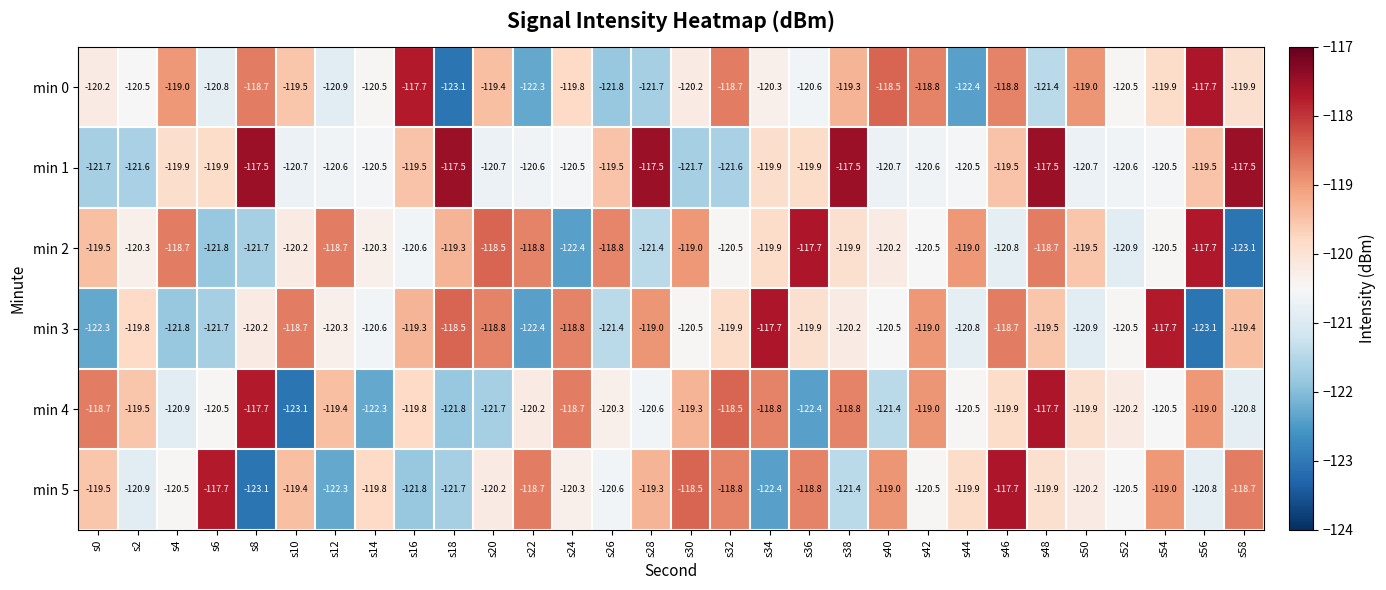

How many distinct data groups are displayed?

6